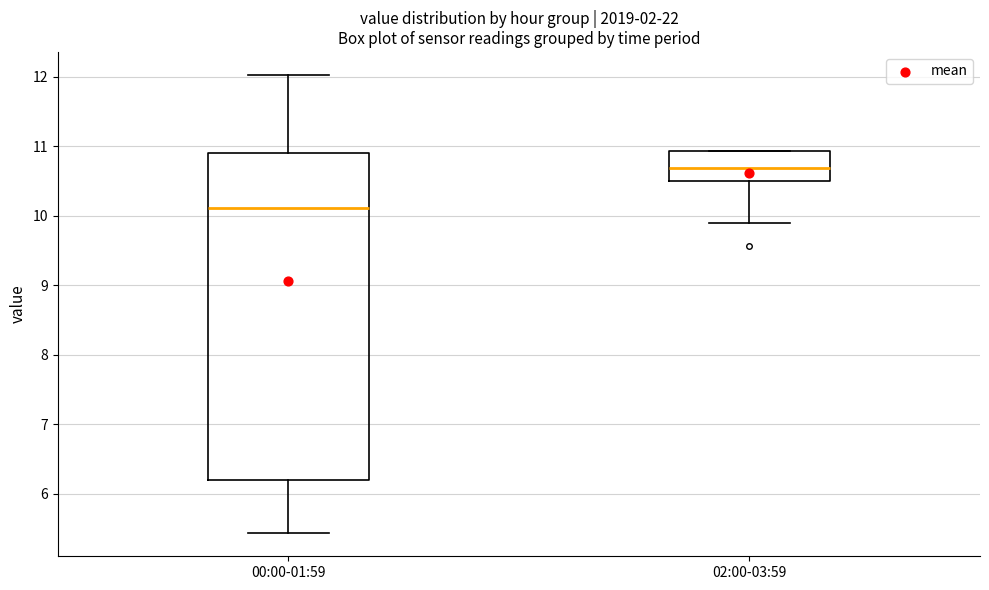

Reading left to right, transcribe this box plot: for each box, give where its median line is, the range the box spans, and where its two whiskers end, as read against the y-axis. The values are not printed on the chart, so give them approximately, as read against the axis.

00:00-01:59: median 10.1, box 6.2 to 10.9, whiskers 5.4 to 12.0
02:00-03:59: median 10.7, box 10.5 to 10.9, whiskers 9.9 to 10.9